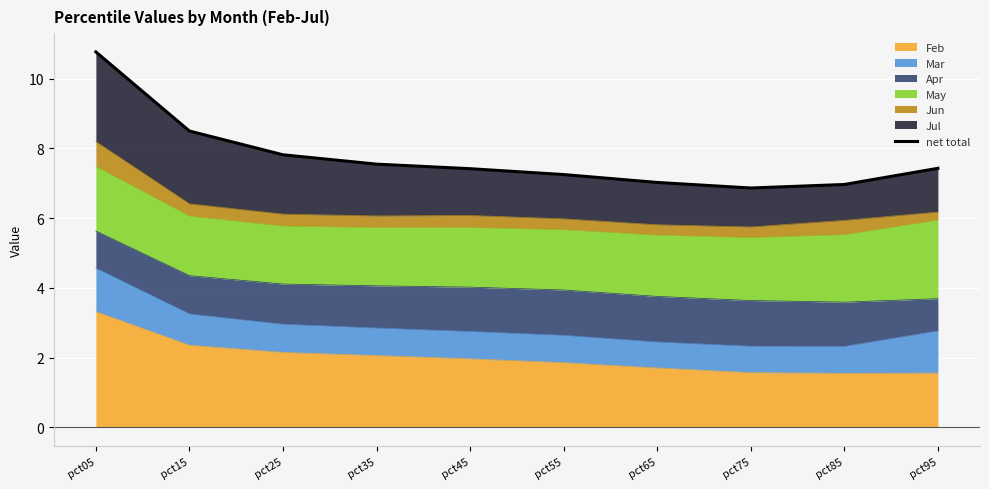

The value at pct15 is 8.5. True or false?

True